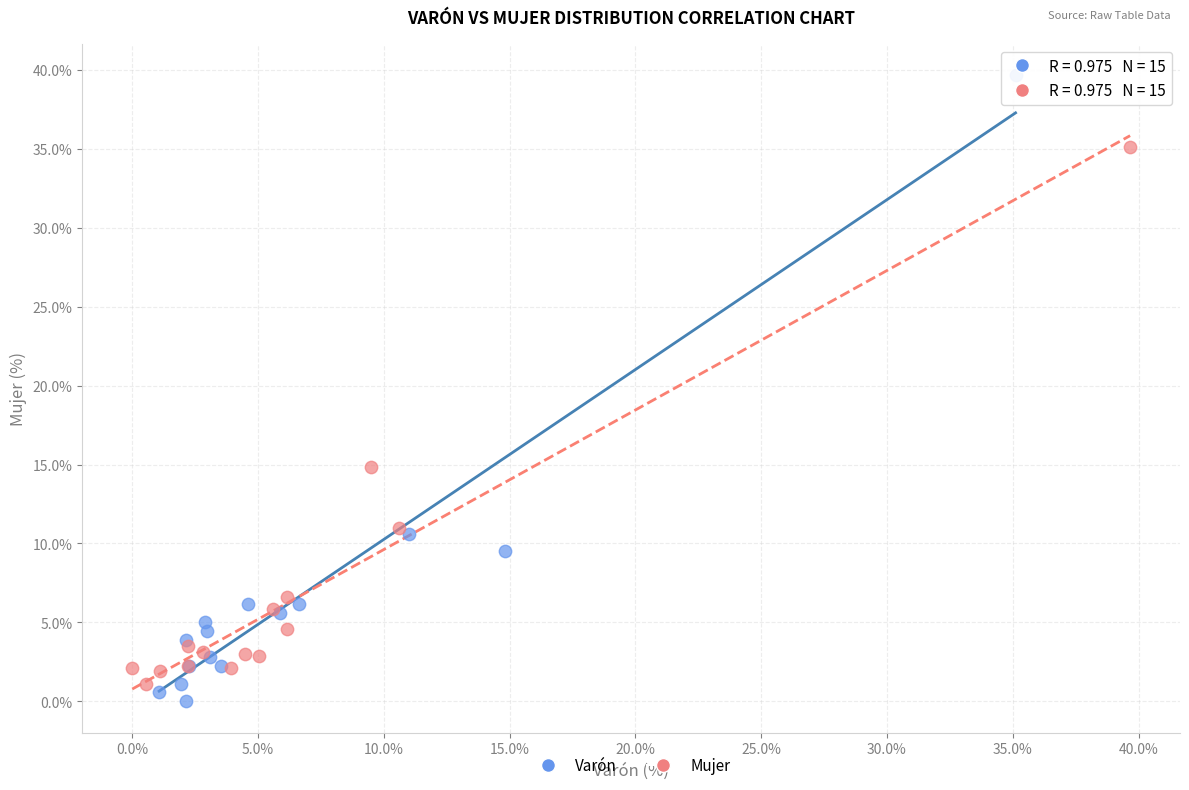

Which series has the widest spread of Y values?

Varón